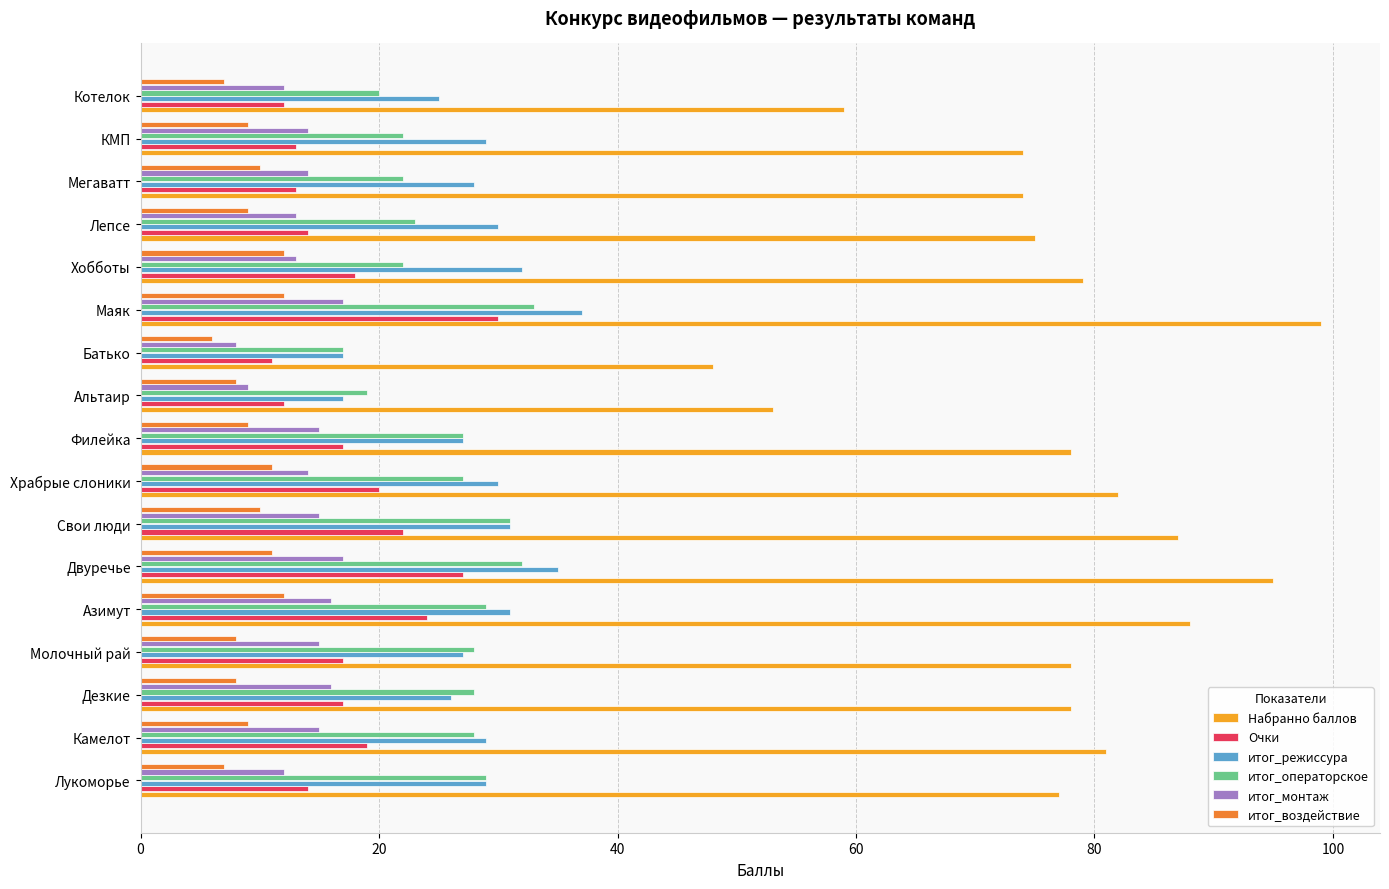

True or false: Очки has a value of 12 at Альтаир.

True